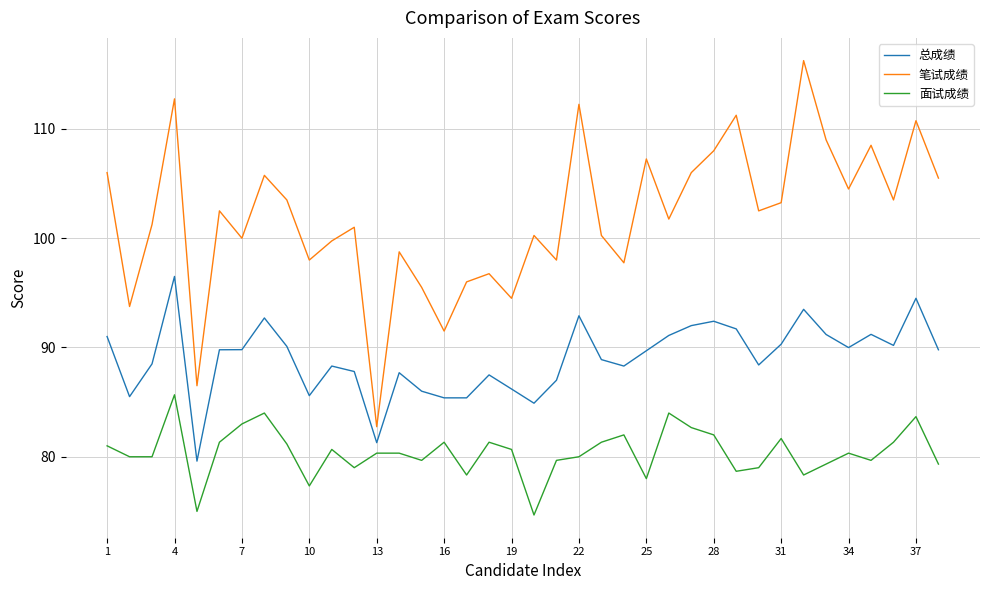

Which series has the widest spread of values?

笔试成绩